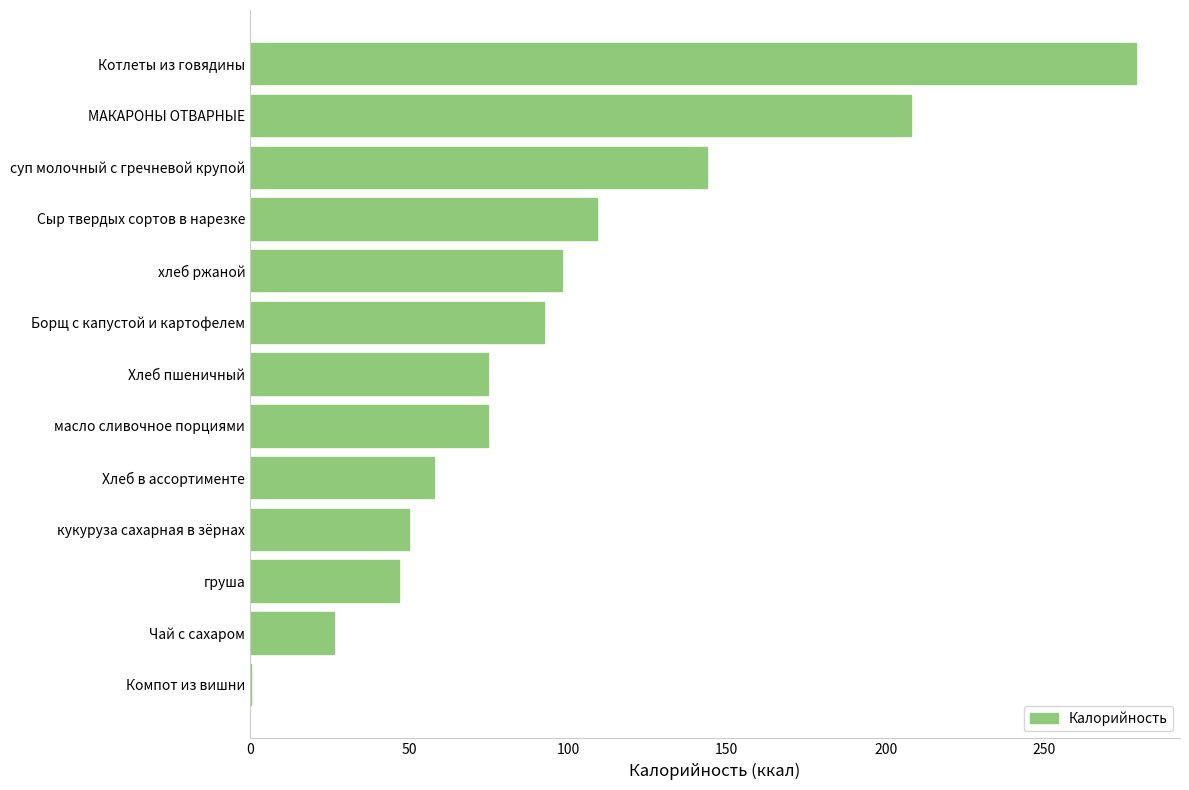

The chart shows a value of 47.0 at груша. True or false?

True